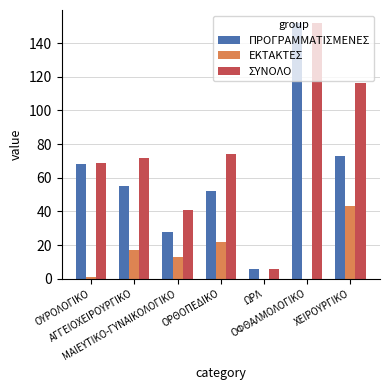

Reading left to right, extract all data points from this chart.

ΠΡΟΓΡΑΜΜΑΤΙΣΜΕΝΕΣ: ΟΥΡΟΛΟΓΙΚΟ=68	ΑΓΓΕΙΟΧΕΙΡΟΥΡΓΙΚΟ=55	ΜΑΙΕΥΤΙΚΟ-ΓΥΝΑΙΚΟΛΟΓΙΚΟ=28	ΟΡΘΟΠΕΔΙΚΟ=52	ΩΡΛ=6	ΟΦΘΑΛΜΟΛΟΓΙΚΟ=152	ΧΕΙΡΟΥΡΓΙΚΟ=73
ΕΚΤΑΚΤΕΣ: ΟΥΡΟΛΟΓΙΚΟ=1	ΑΓΓΕΙΟΧΕΙΡΟΥΡΓΙΚΟ=17	ΜΑΙΕΥΤΙΚΟ-ΓΥΝΑΙΚΟΛΟΓΙΚΟ=13	ΟΡΘΟΠΕΔΙΚΟ=22	ΩΡΛ=0	ΟΦΘΑΛΜΟΛΟΓΙΚΟ=0	ΧΕΙΡΟΥΡΓΙΚΟ=43
ΣΥΝΟΛΟ: ΟΥΡΟΛΟΓΙΚΟ=69	ΑΓΓΕΙΟΧΕΙΡΟΥΡΓΙΚΟ=72	ΜΑΙΕΥΤΙΚΟ-ΓΥΝΑΙΚΟΛΟΓΙΚΟ=41	ΟΡΘΟΠΕΔΙΚΟ=74	ΩΡΛ=6	ΟΦΘΑΛΜΟΛΟΓΙΚΟ=152	ΧΕΙΡΟΥΡΓΙΚΟ=116